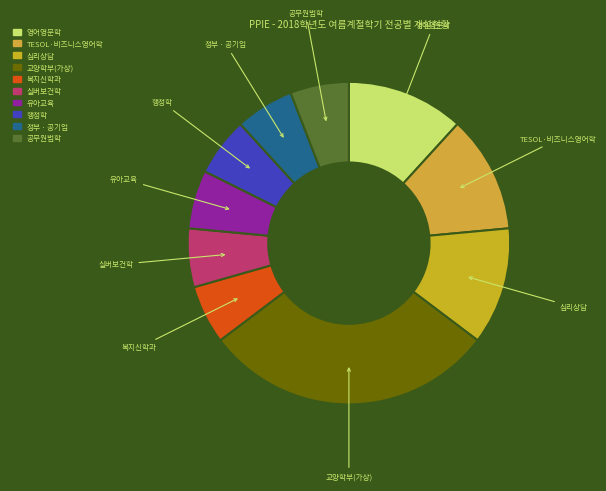

What is the largest slice in the pie chart?

교양학부(가상)